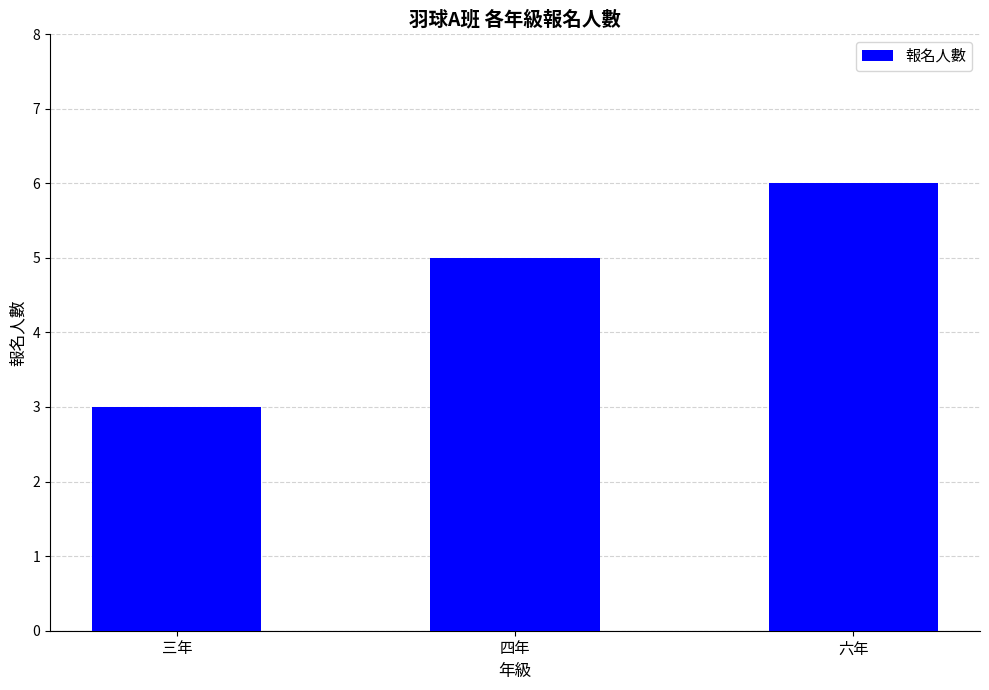

Count the values in the range 3 to 6.

3